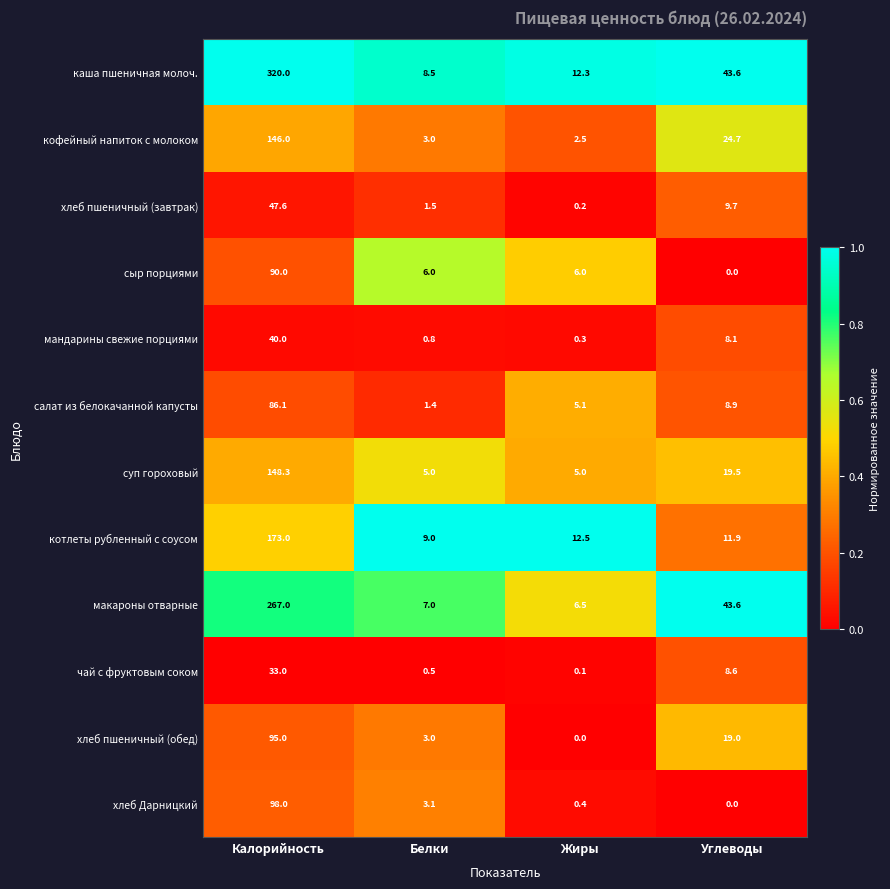

At Калорийность, list the series in order from largest to smallest.

каша пшеничная молоч., макароны отварные, котлеты рубленный с соусом, суп гороховый, кофейный напиток с молоком, хлеб Дарницкий, хлеб пшеничный (обед), сыр порциями, салат из белокачанной капусты, хлеб пшеничный (завтрак), мандарины свежие порциями, чай с фруктовым соком